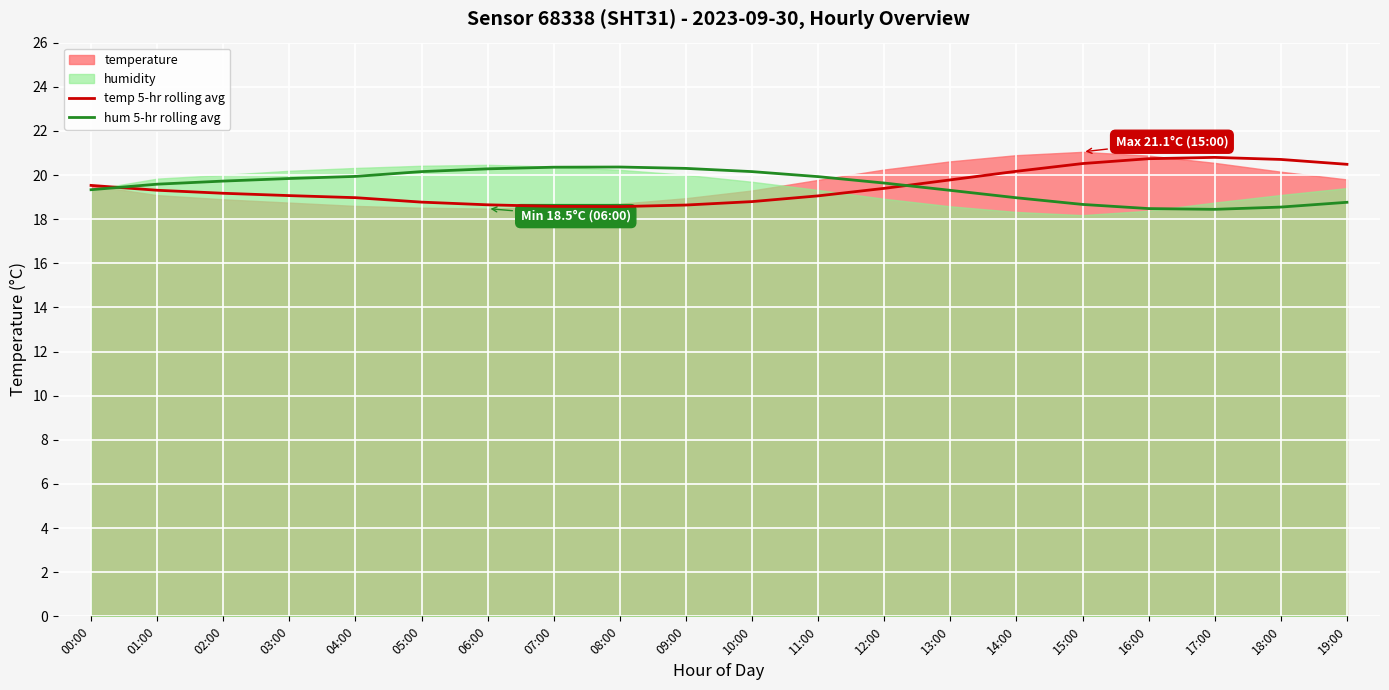

What is the lowest value of the hum 5-hr rolling avg series?

18.4